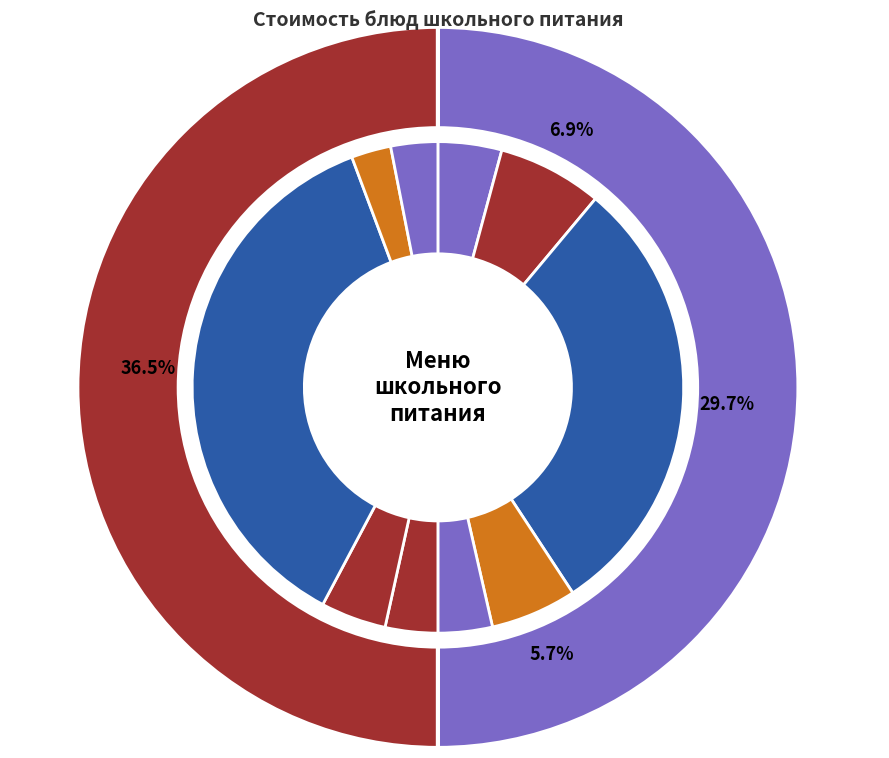

To the nearest percent, what percentage of the pie is Чай с сахаром?

3%